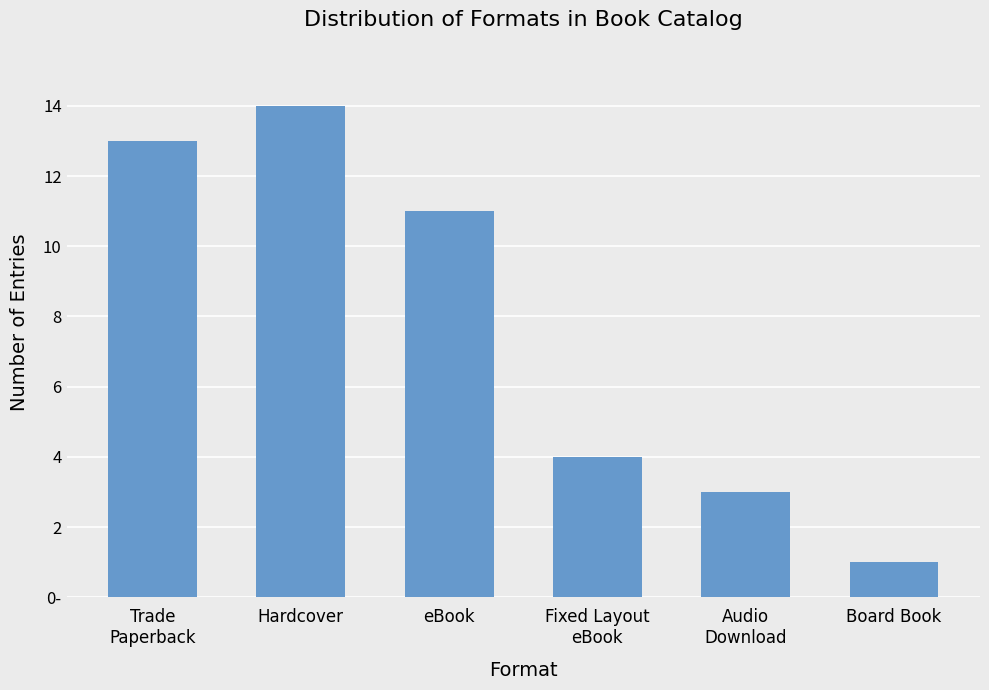

Reading left to right, list all the values displayed in this chart.

13	14	11	4	3	1